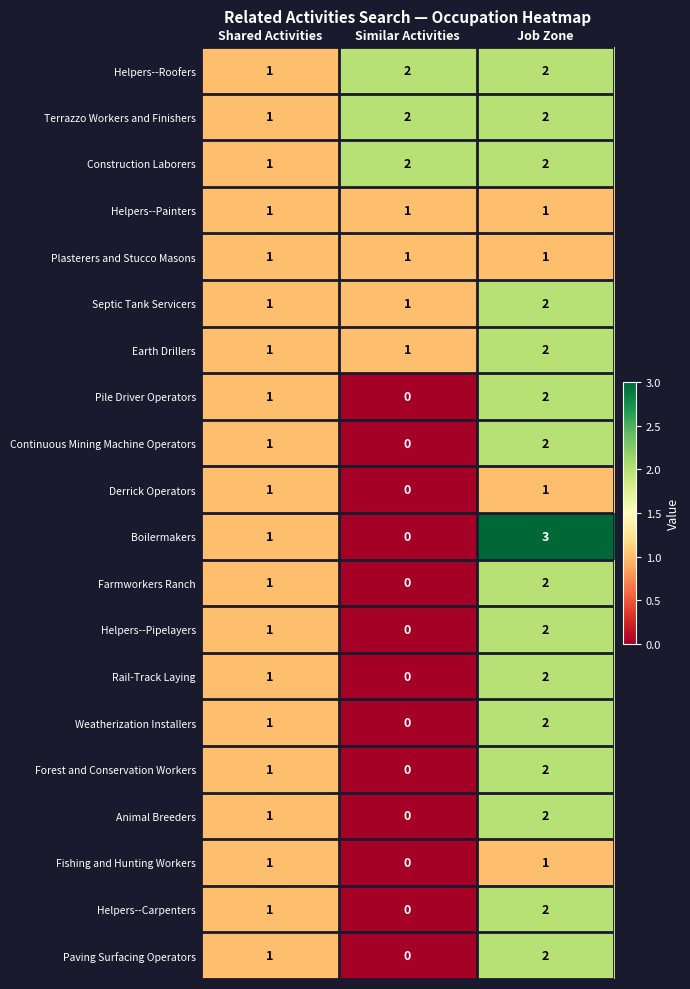

What is the total value across all series at Similar Activities?

10